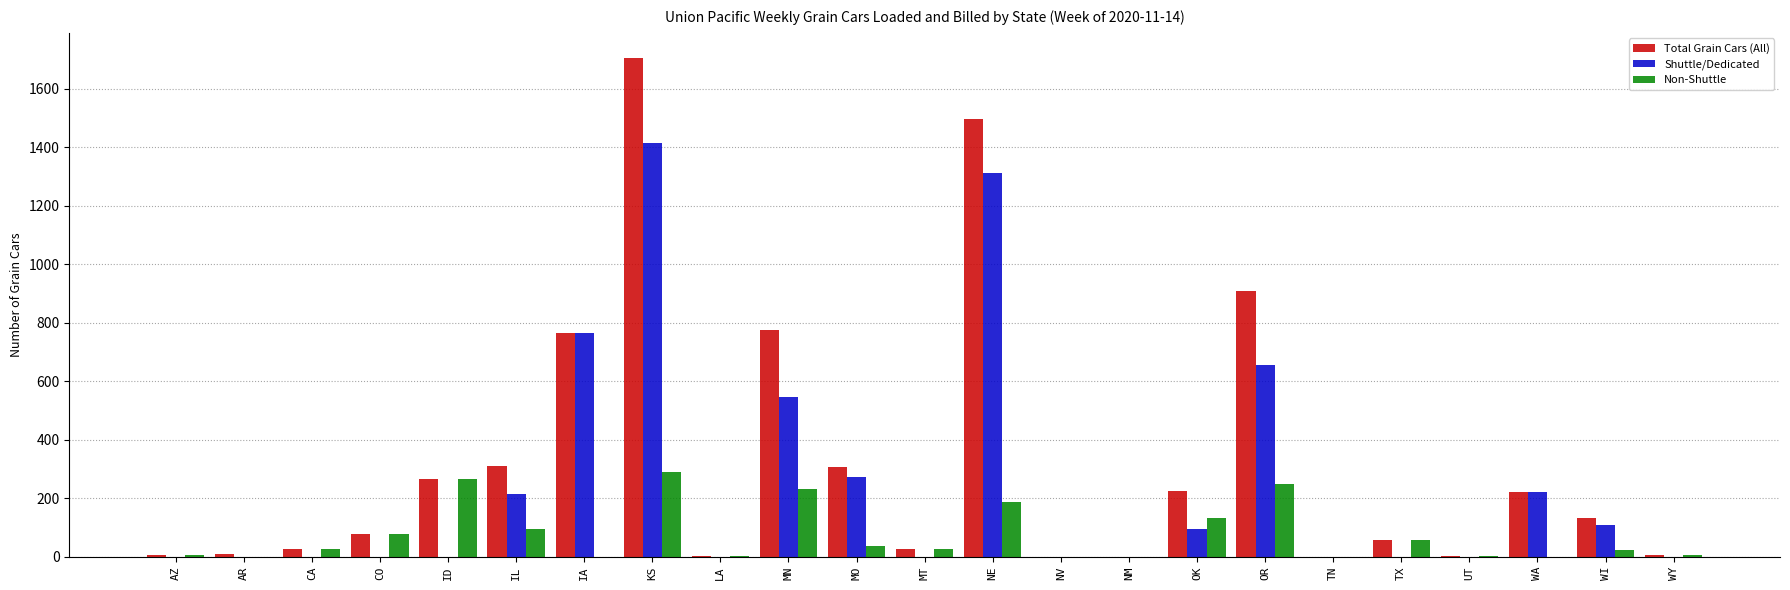

The value of Non-Shuttle at MO is 36. True or false?

True